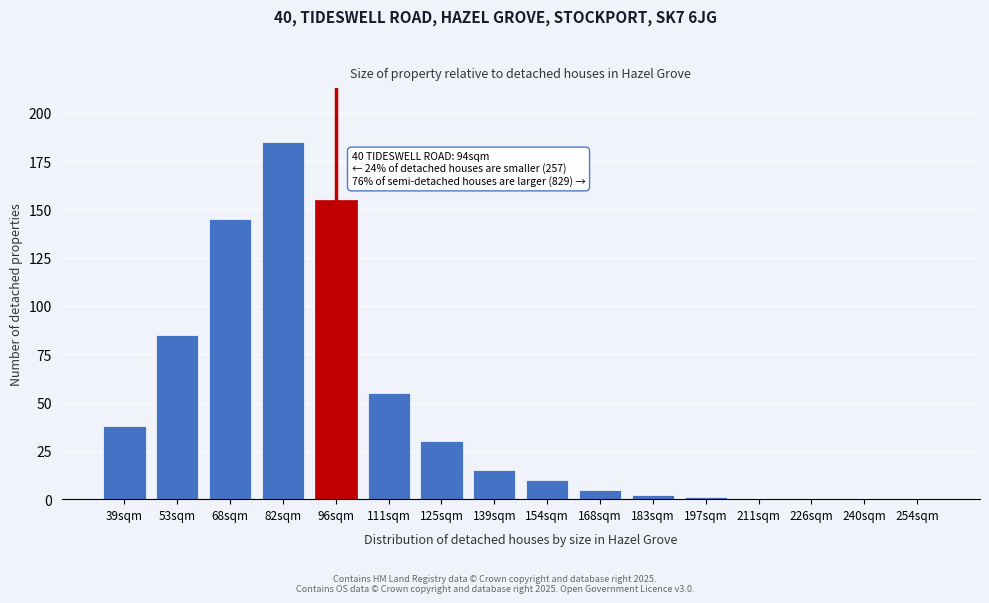

Reading left to right, transcribe all the data shown in this chart.

39sqm=38	53sqm=85	68sqm=145	82sqm=185	96sqm=155	111sqm=55	125sqm=30	139sqm=15	154sqm=10	168sqm=5	183sqm=2	197sqm=1	211sqm=0	226sqm=0	240sqm=0	254sqm=0